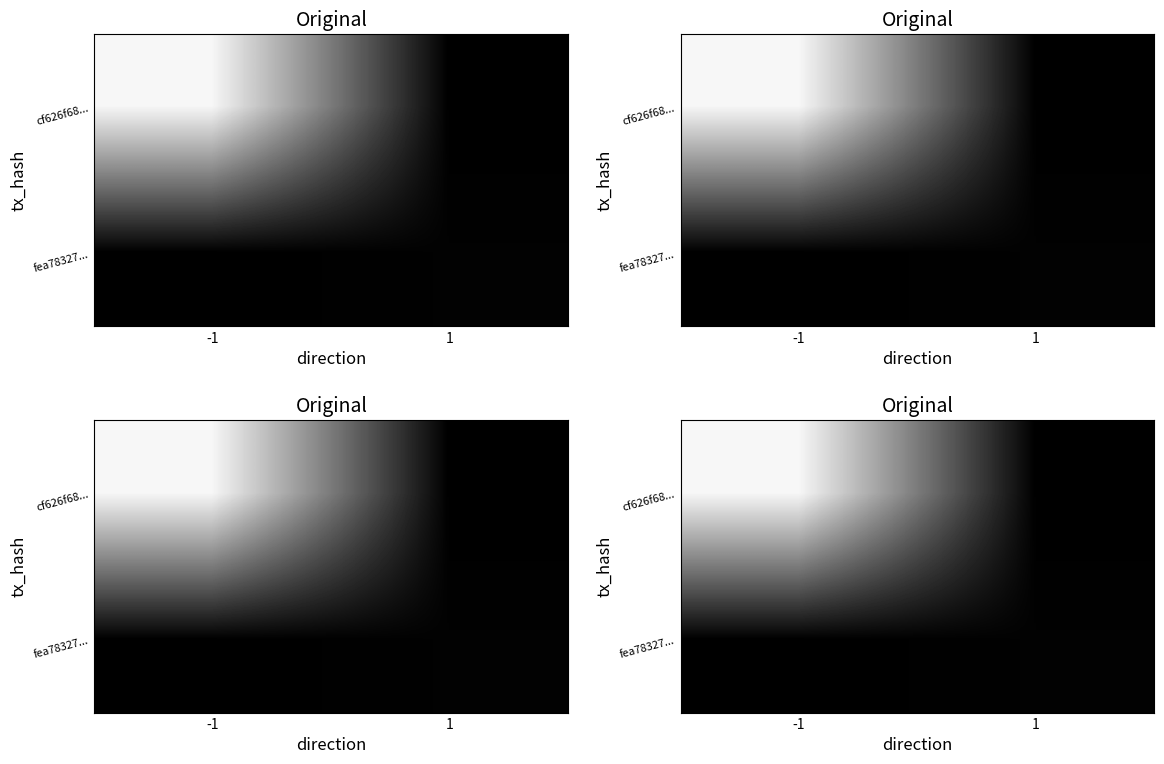

What is the approximate value of fea78327... at 1?

3